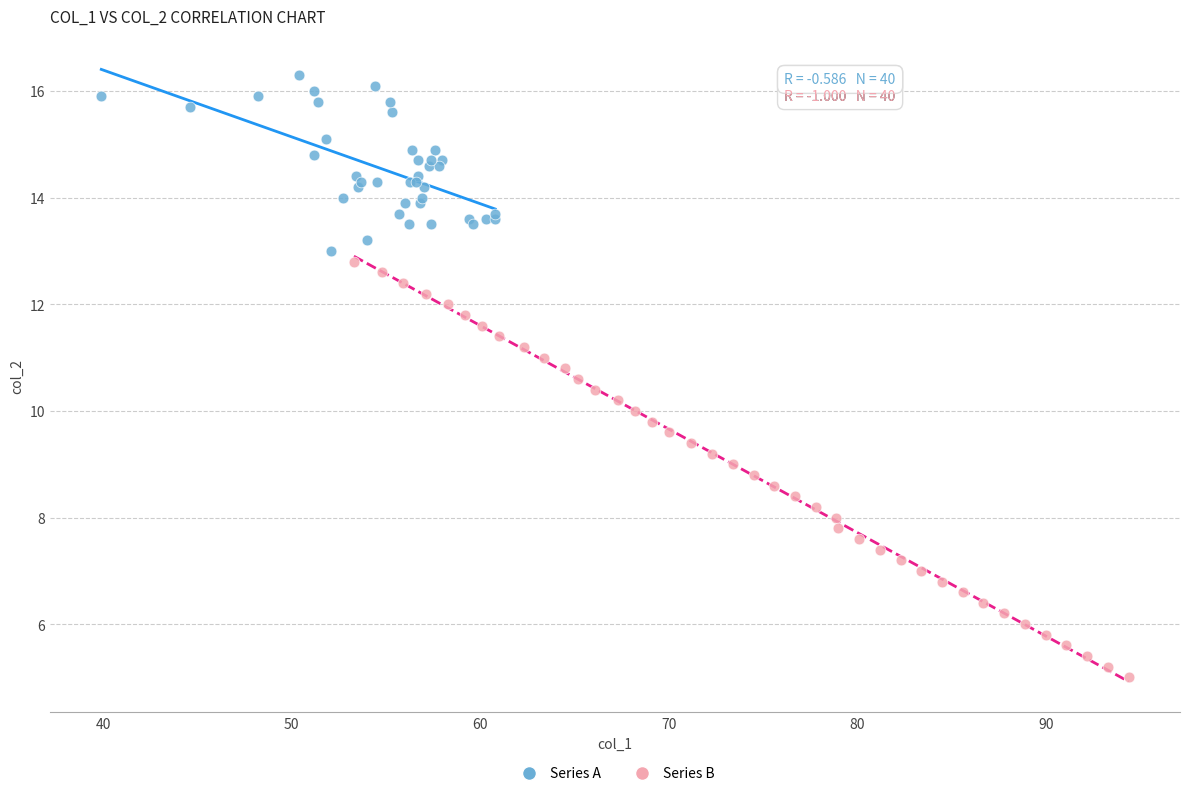

Which series has the largest Y range (max minus min)?

Series B